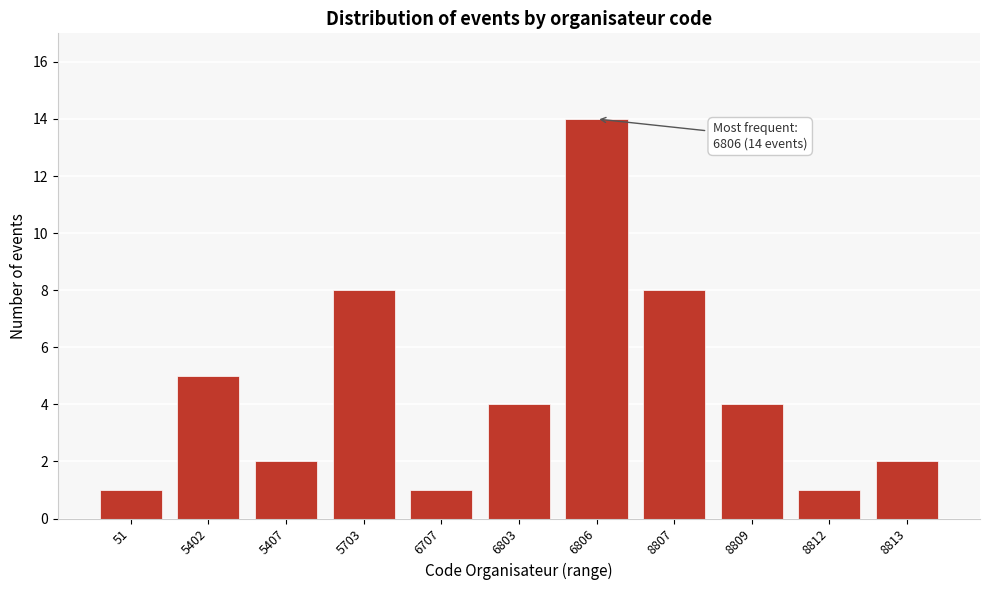

Reading left to right, what are all the values shown in this chart?

51=1	5402=5	5407=2	5703=8	6707=1	6803=4	6806=14	8807=8	8809=4	8812=1	8813=2